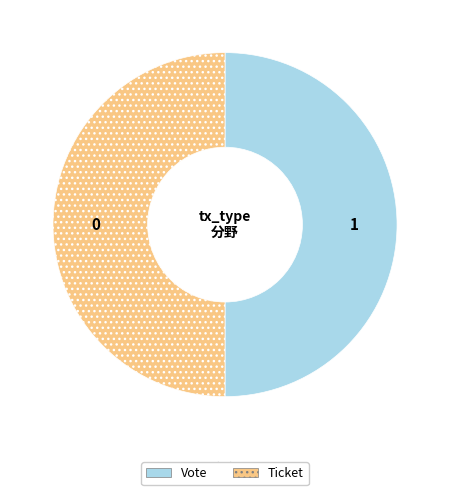

Is it true that Ticket is 8% of the pie?

False